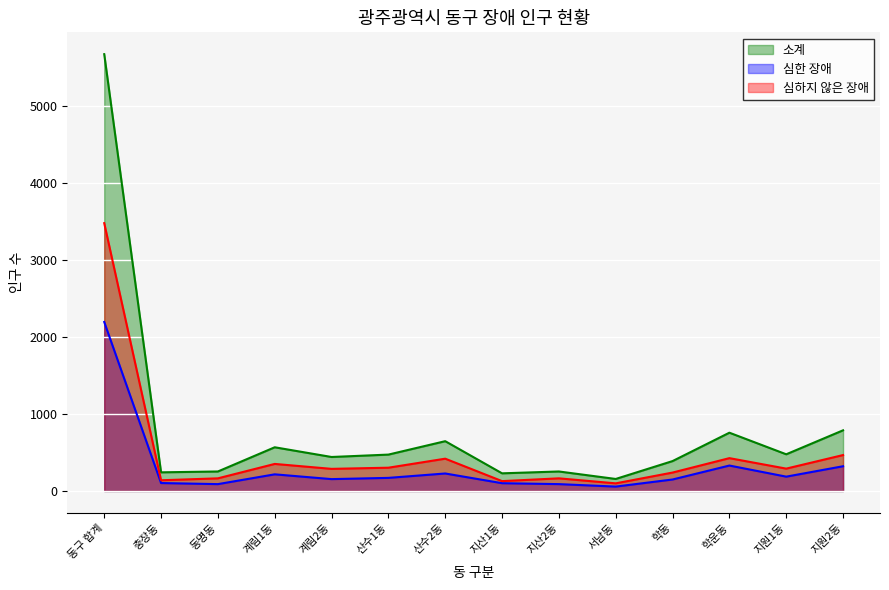

Which has a higher value, 지원1동 or 지원2동?

지원2동